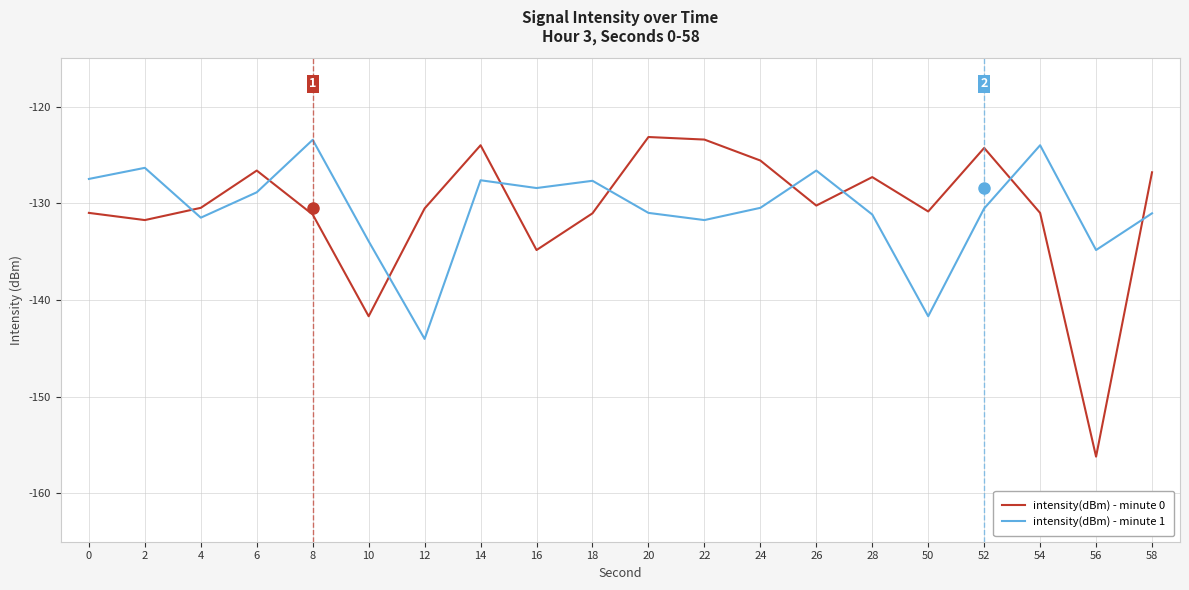

At which label does intensity(dBm) - minute 1 reach its peak?

8